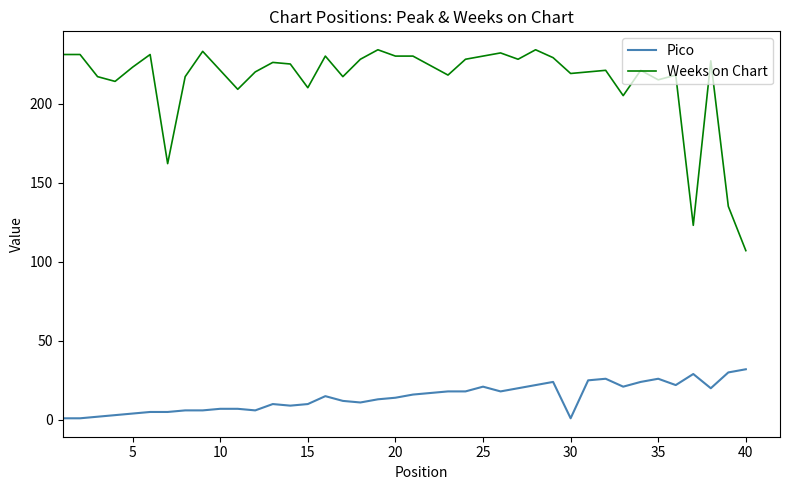

List the series in order of their overall mean, highest first.

Weeks on Chart, Pico